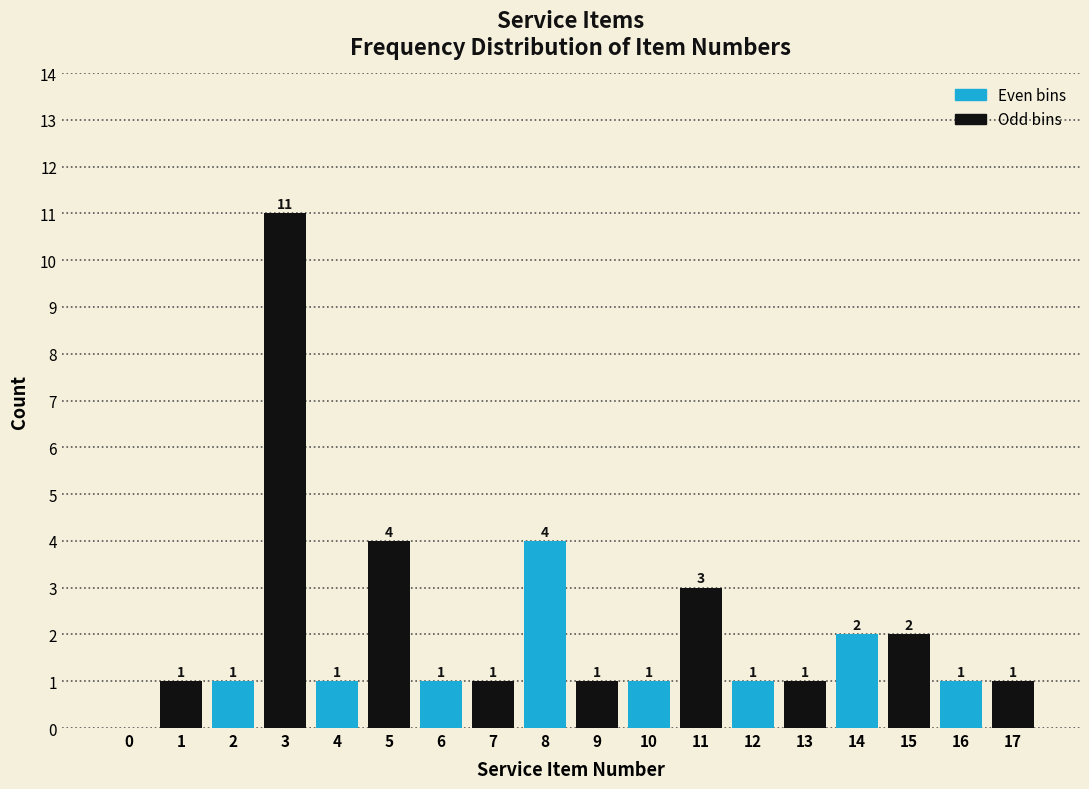

Reading right to left, list all the values displayed in this chart.

17=1	16=1	15=2	14=2	13=1	12=1	11=3	10=1	9=1	8=4	7=1	6=1	5=4	4=1	3=11	2=1	1=1	0=0